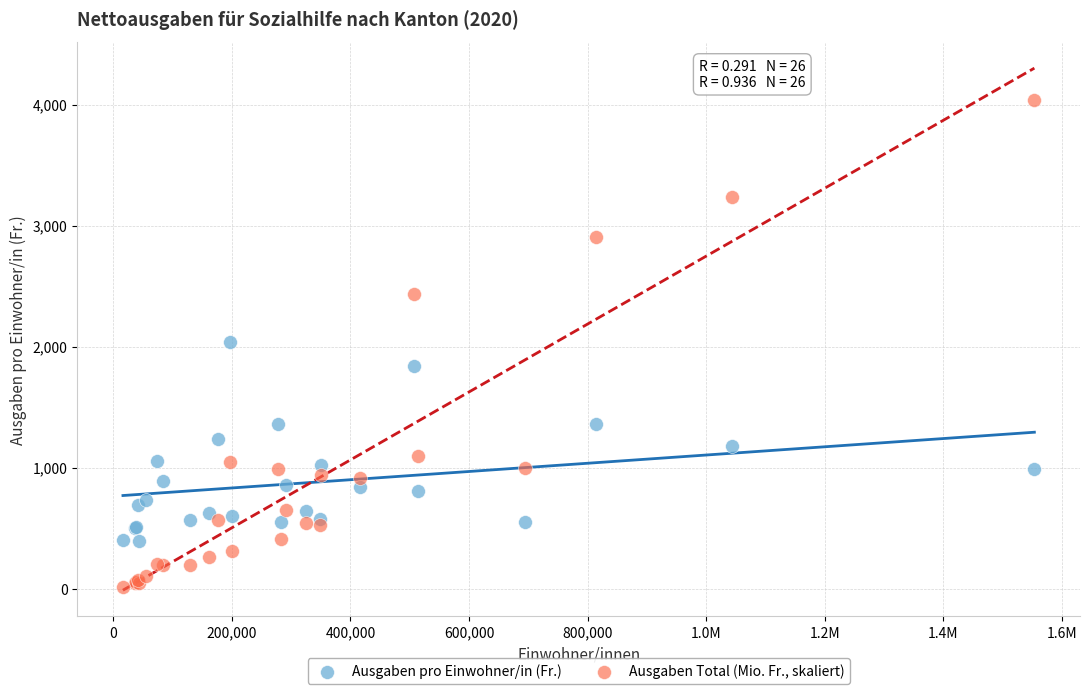

Which series reaches the maximum Y coordinate?

Ausgaben Total (Mio. Fr., skaliert)